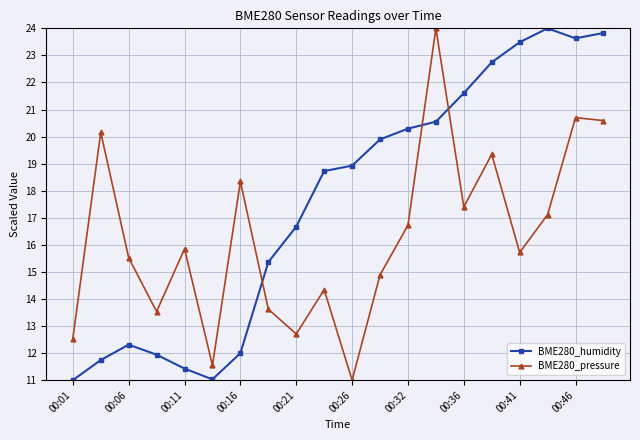

Reading left to right, transcribe all the data shown in this chart.

BME280_humidity: 11.0	11.7	12.3	11.9	11.4	11.0	12.0	15.4	16.7	18.7	18.9	19.9	20.3	20.6	21.6	22.7	23.5	24.0	23.6	23.8
BME280_pressure: 12.5	20.2	15.5	13.5	15.8	11.5	18.3	13.6	12.7	14.3	11.0	14.9	16.7	24.0	17.4	19.3	15.7	17.1	20.7	20.6